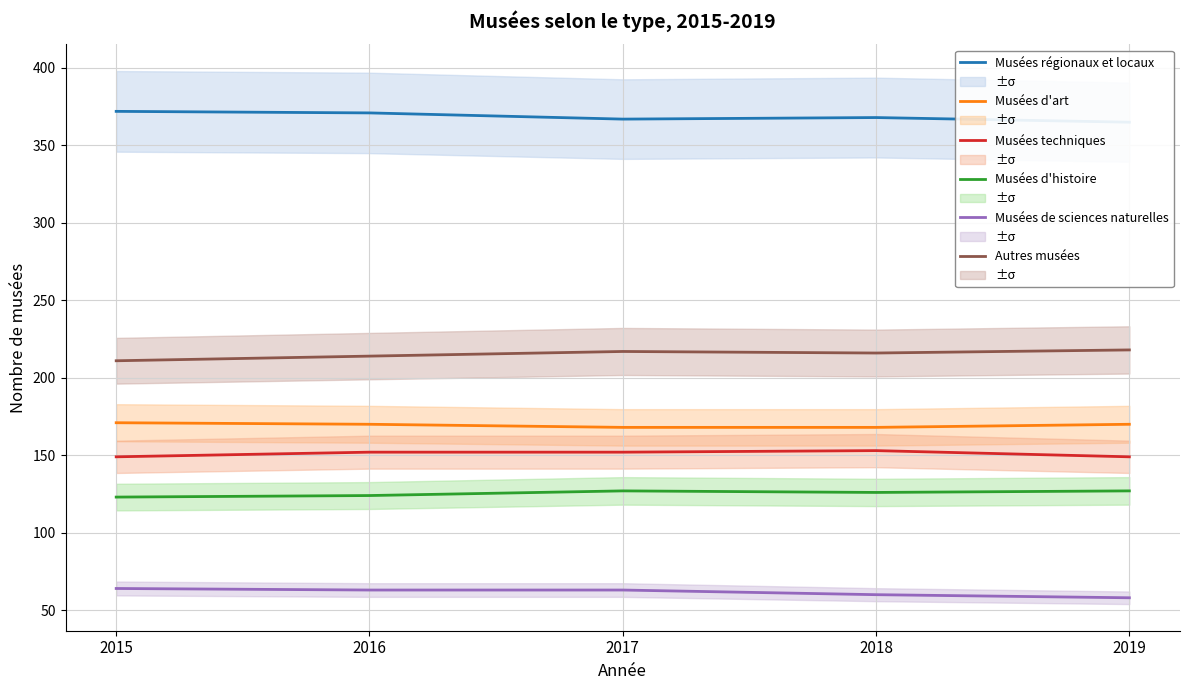

How many Musées de sciences naturelles values are between 60 and 63?

3